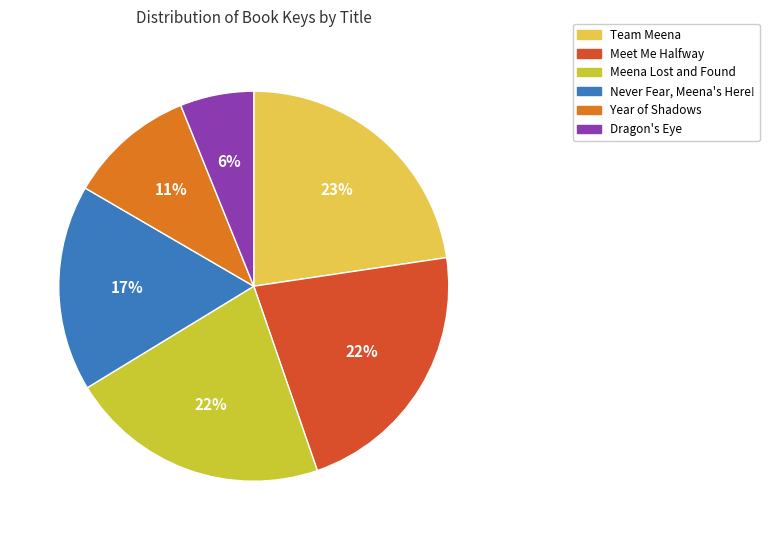

Is it true that Meena Lost and Found is 22% of the pie?

True